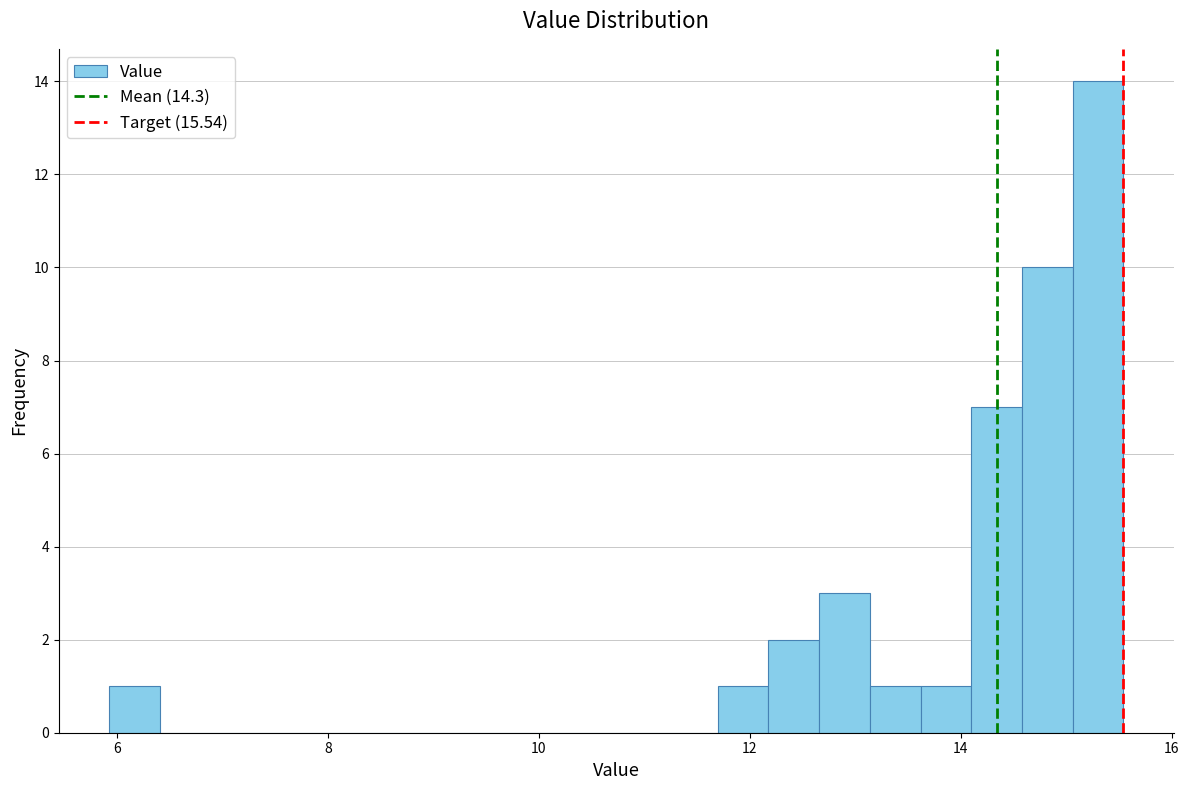

Read against the x-axis, roughly where is the centre of the tallest bar?

15.2